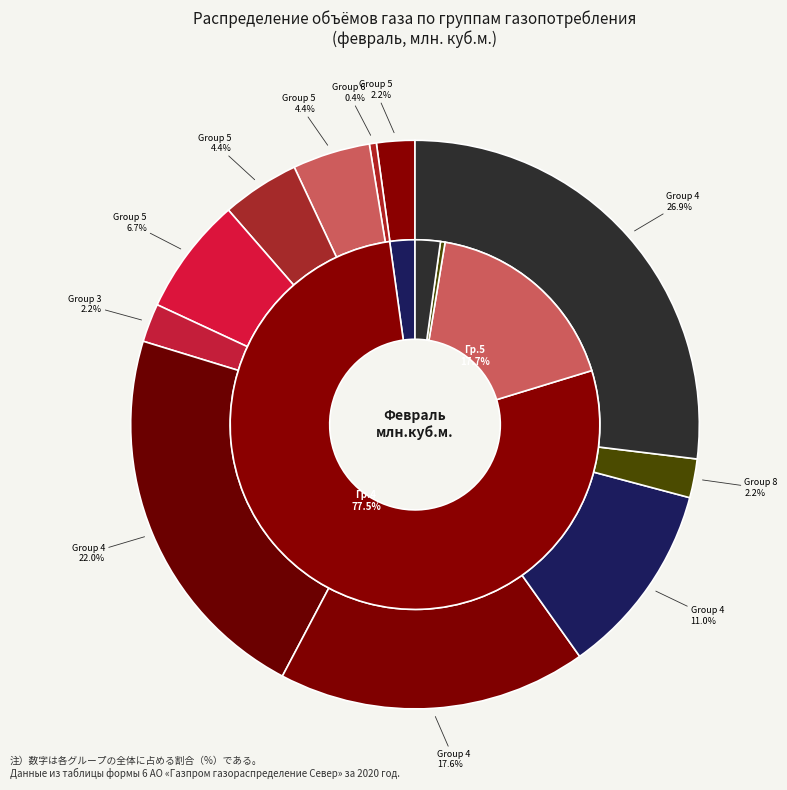

Which category has the smallest portion of the pie?

6